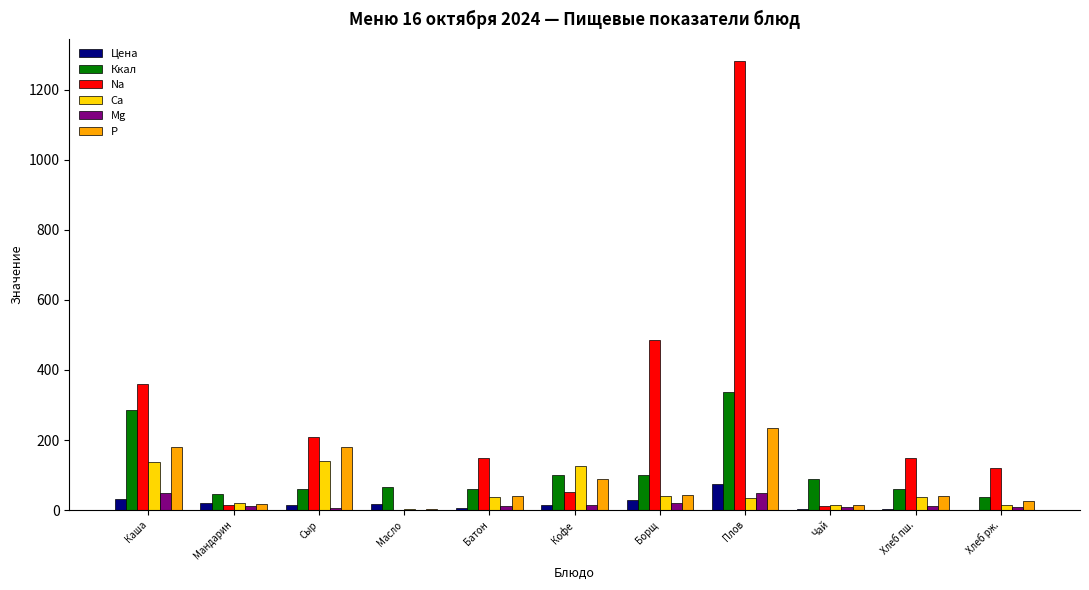

Which category has the highest value in the Цена series?

Плов